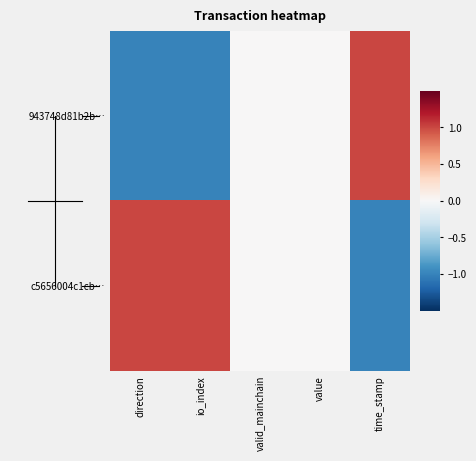

At time_stamp, list the series in order from smallest to largest.

c5656004c1cb…, 943748d81b2b…